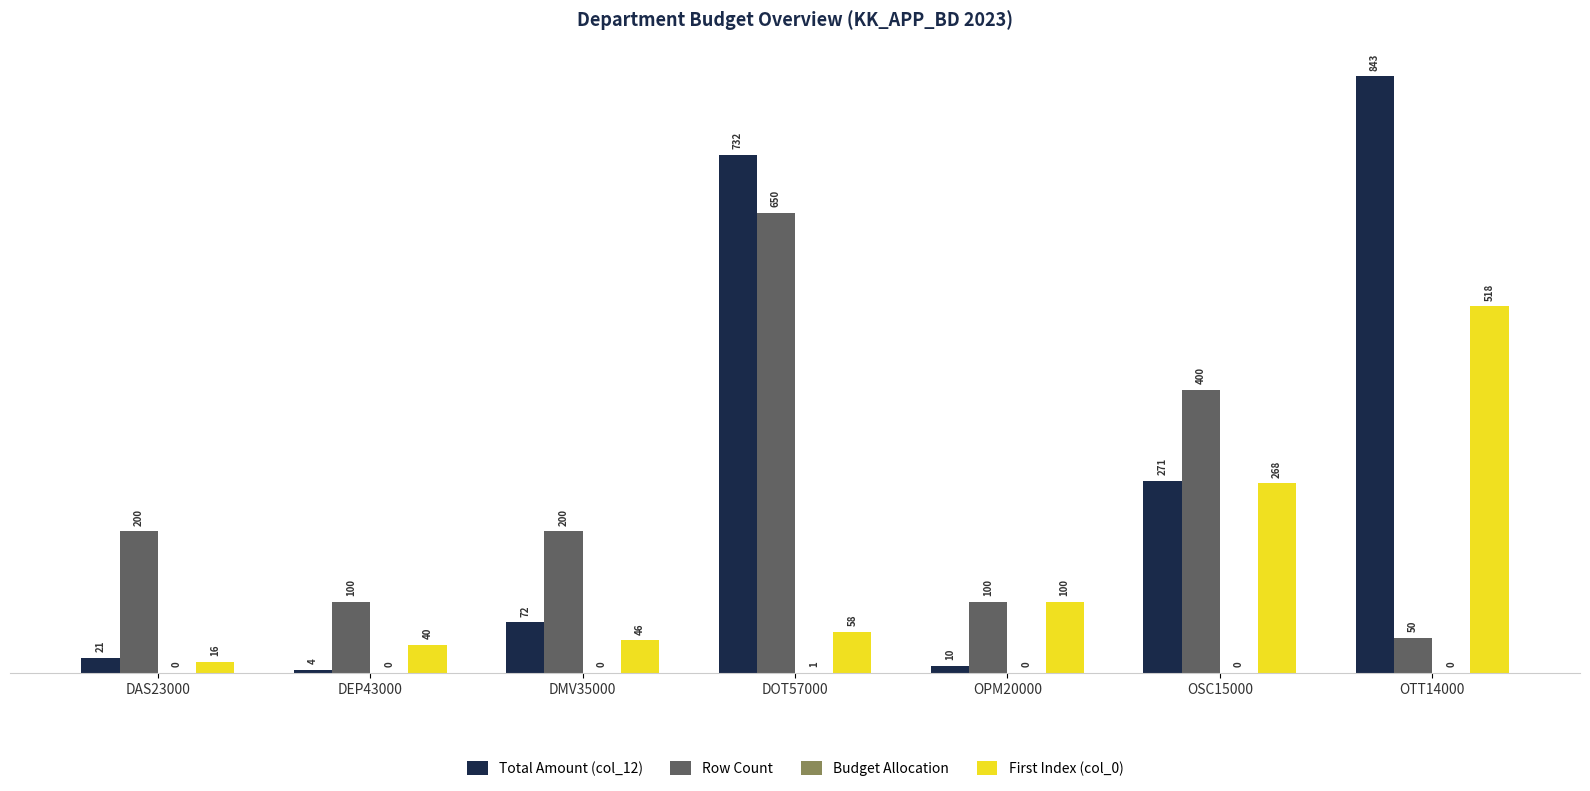

What is the approximate value of Row Count at DEP43000?

100.0